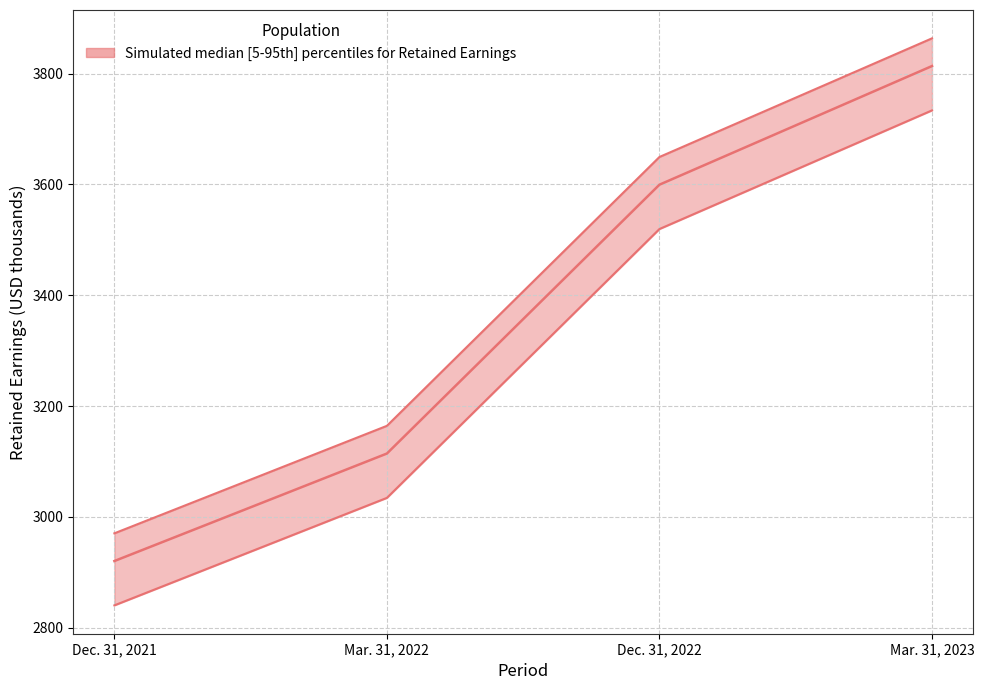

What is the difference between the maximum and second lowest values in the Retained Earnings series?

699.2